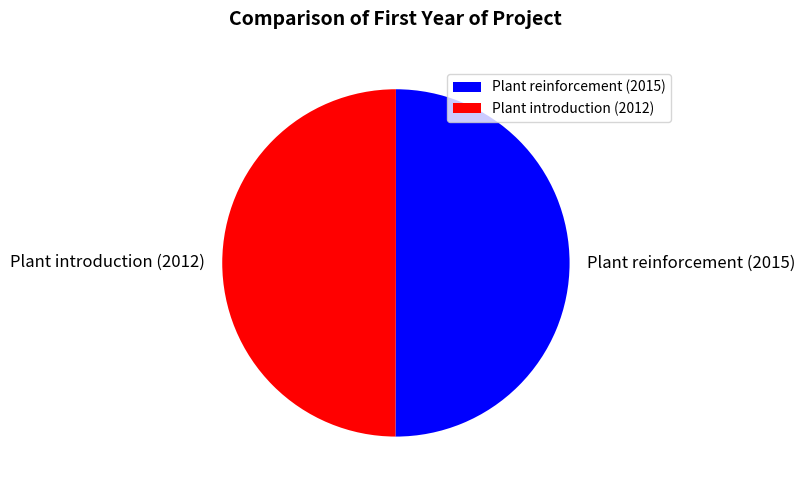

Is the sum of Plant introduction (2012) and Plant reinforcement (2015) greater than half?

Yes